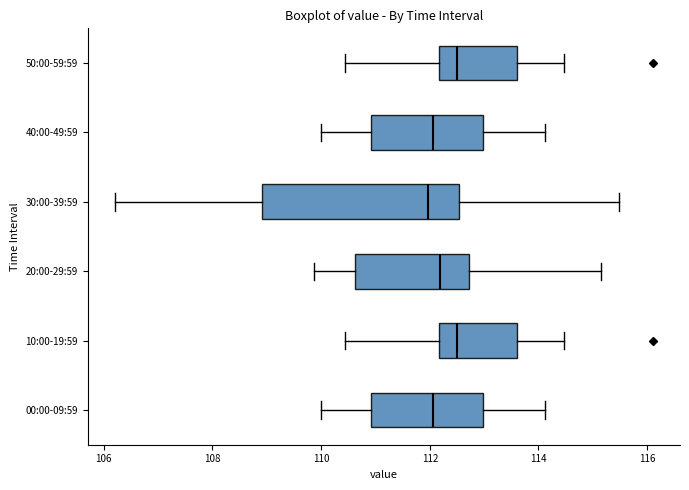

Where is the left edge of the box for 10:00-19:59 on the x-axis? The values are not printed on the chart, so give them approximately, as read against the axis.

112.2